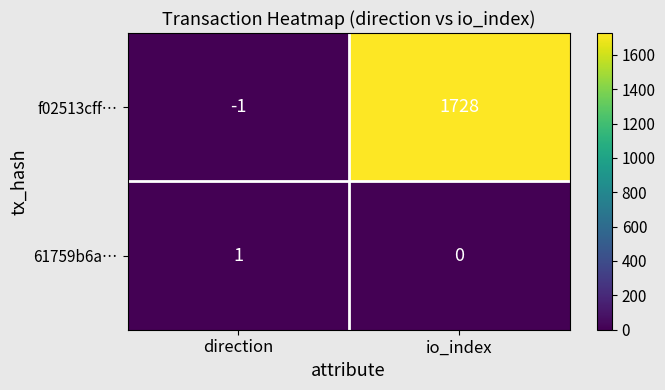

Rank the series by their average value, from highest to lowest.

f02513cff…, 61759b6a…